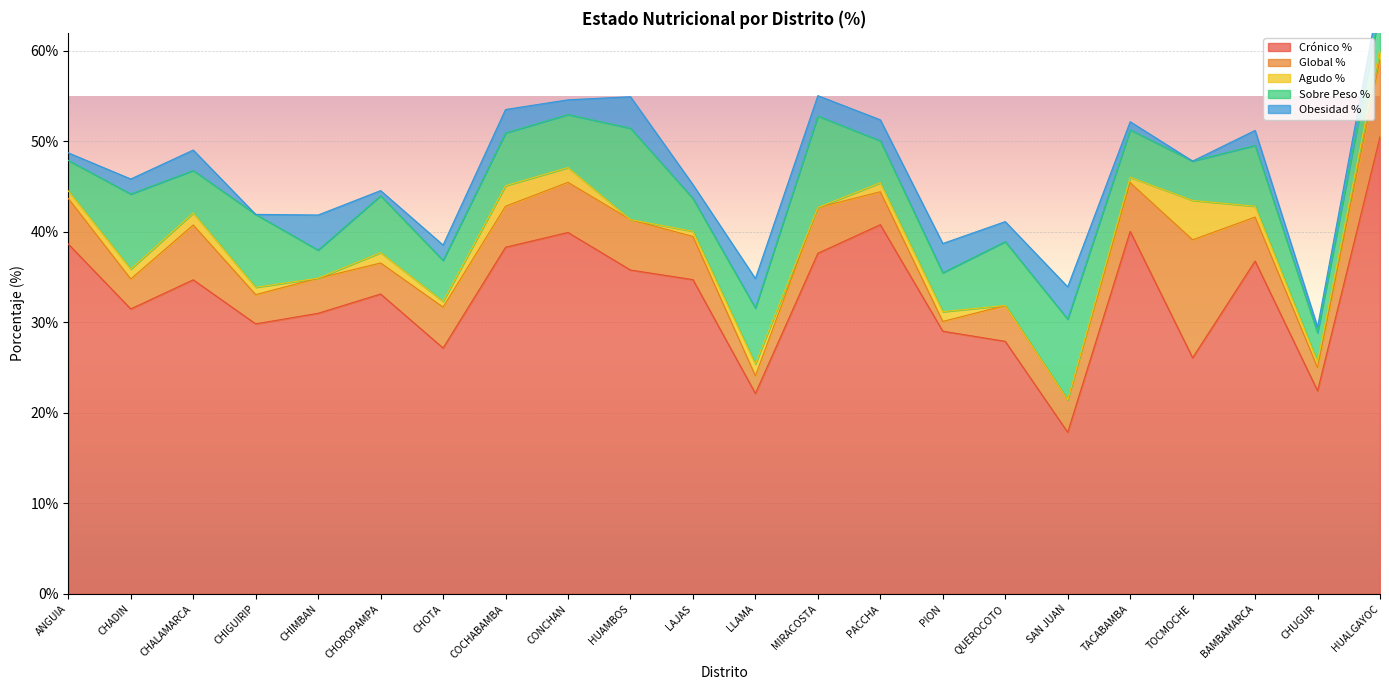

Which category has the highest value in the Agudo % series?

TOCMOCHE